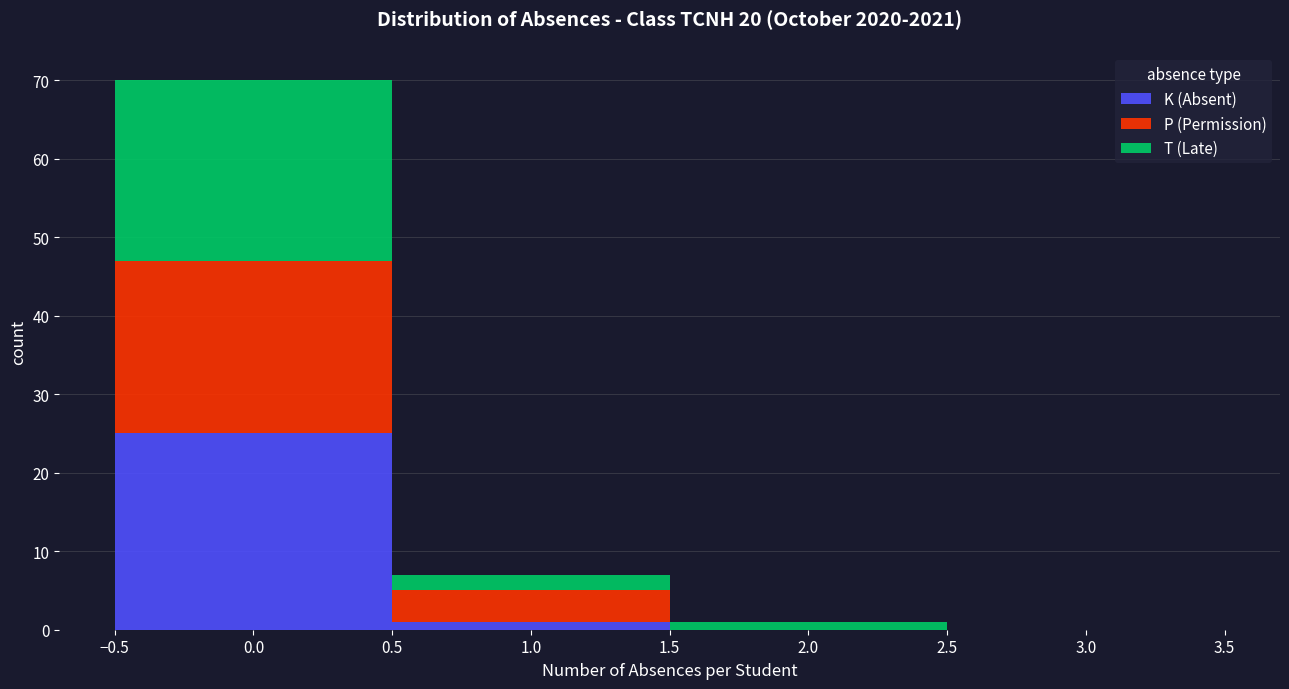

Reading left to right, list every stacked bar in this chart as the range it spans on the x-axis followed by its total height. The values are not printed on the chart, so give them approximately, as read against the axis.

-0.5 to 0.5: 70
0.5 to 1.5: 7
1.5 to 2.5: 1
2.5 to 3.5: 0